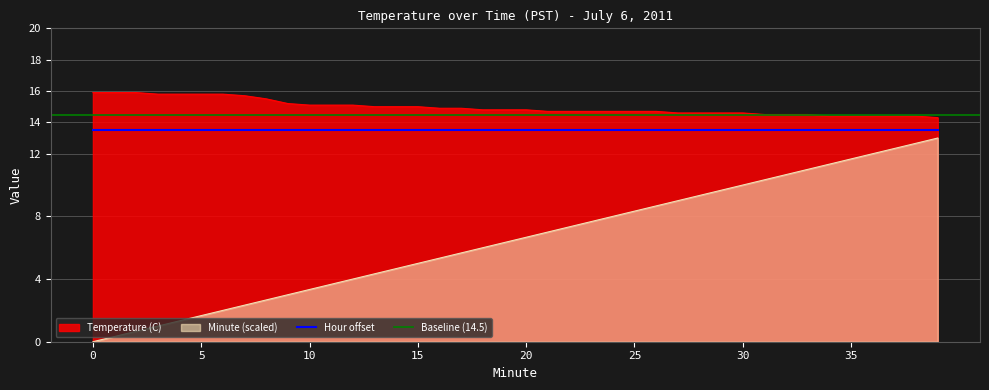

True or false: Temperature (C) and Hour offset cross at least once.

False